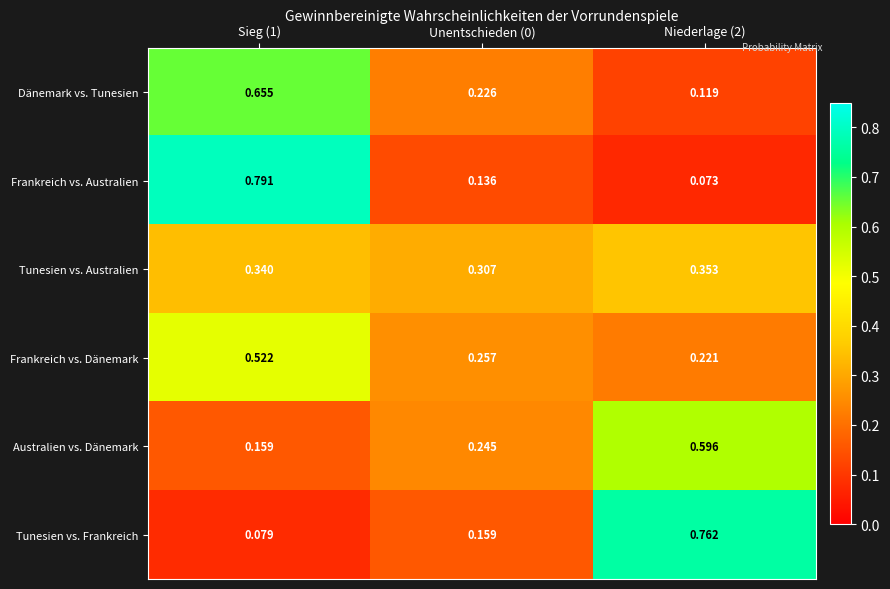

List the series in order of their peak value, highest first.

Frankreich vs. Australien, Tunesien vs. Frankreich, Dänemark vs. Tunesien, Australien vs. Dänemark, Frankreich vs. Dänemark, Tunesien vs. Australien